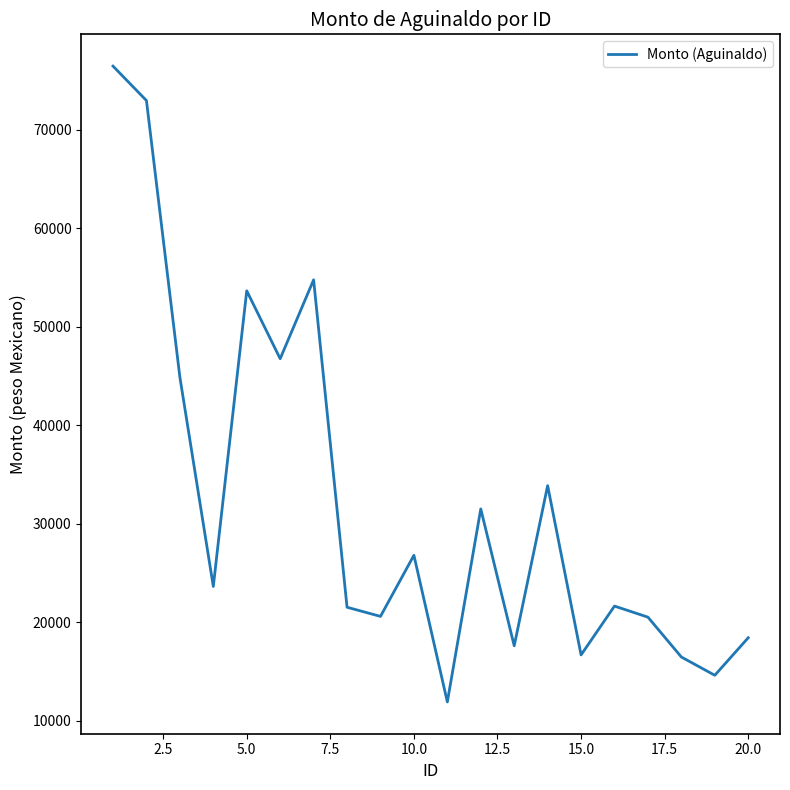

What is the minimum value shown in the chart?

11903.4